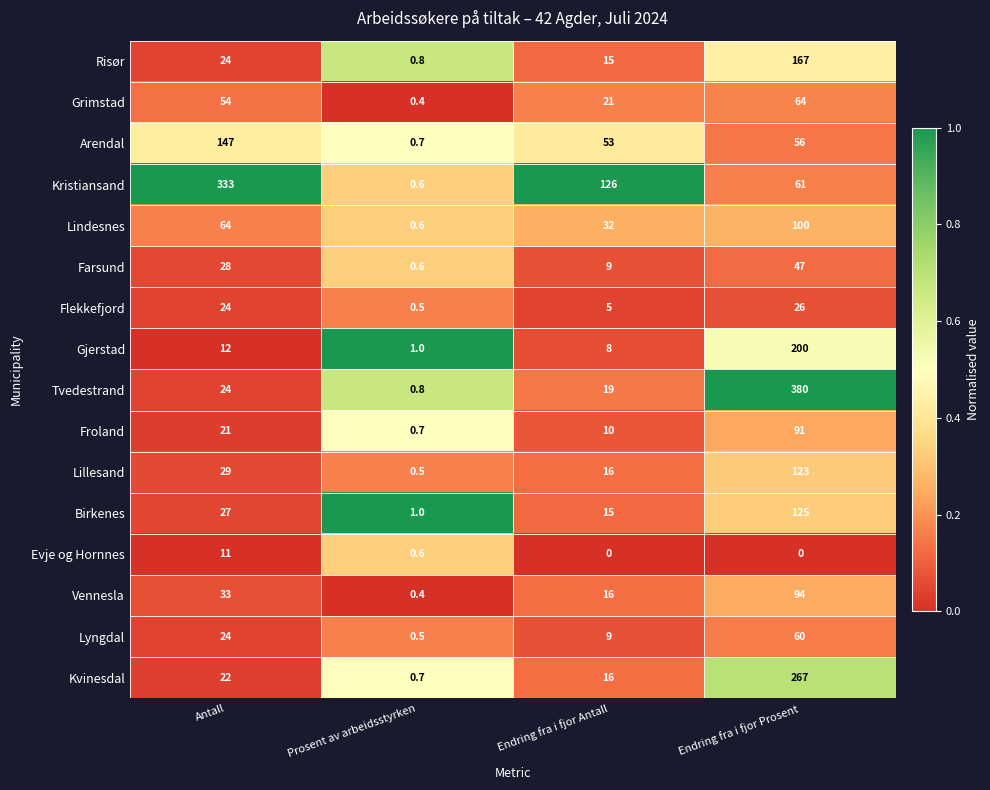

What is the total value across all series at Endring fra i fjor Prosent?

1861.0